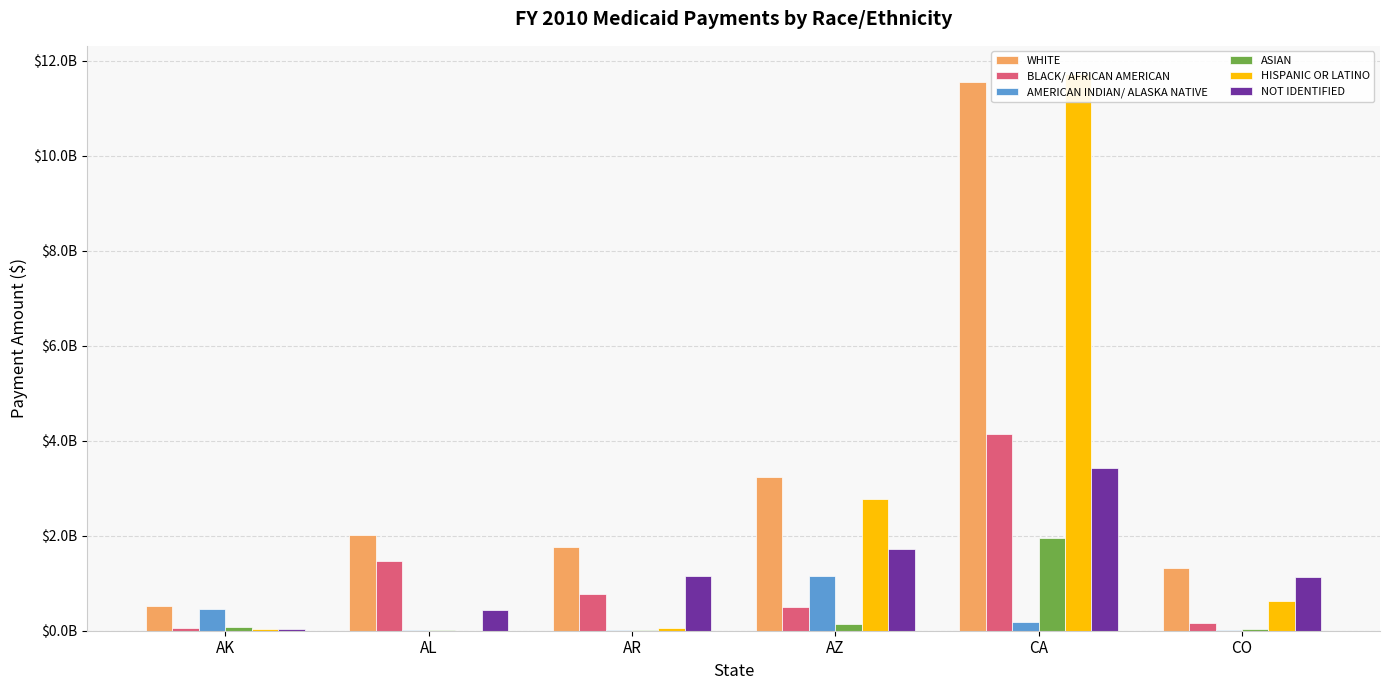

What are all the series names shown in the legend?

WHITE, BLACK/ AFRICAN AMERICAN, AMERICAN INDIAN/ ALASKA NATIVE, ASIAN, HISPANIC OR LATINO, NOT IDENTIFIED